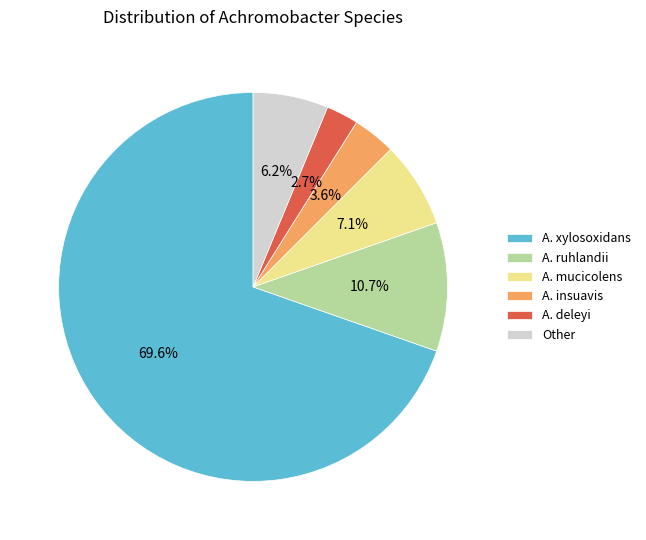

Between A. ruhlandii and A. xylosoxidans, which is larger?

A. xylosoxidans